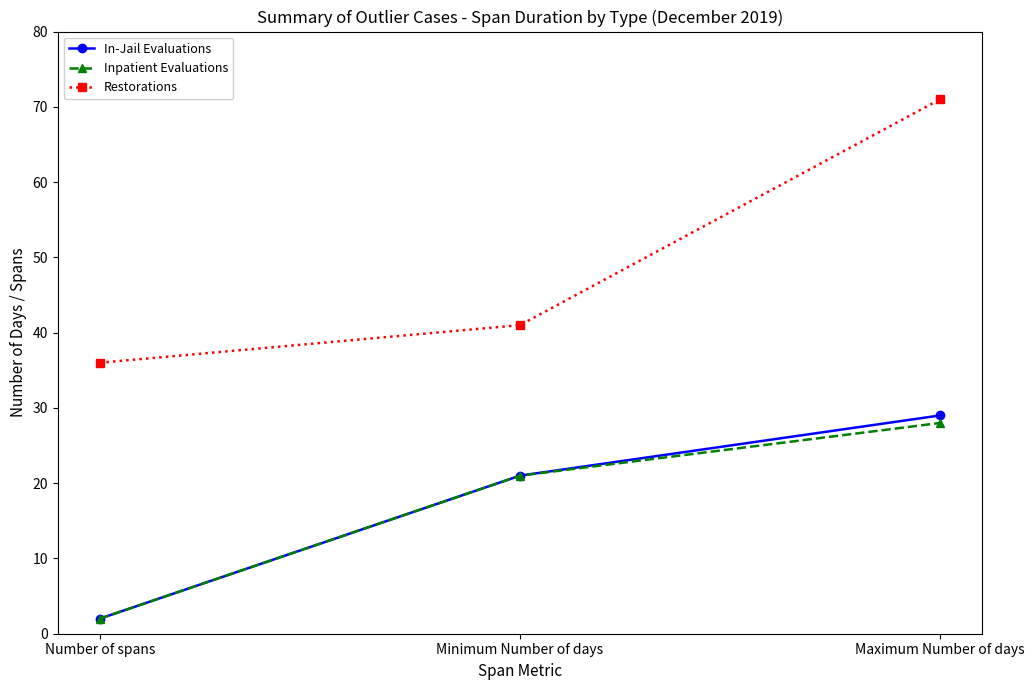

Where is Restorations nearest to the value 53?

Minimum Number of days